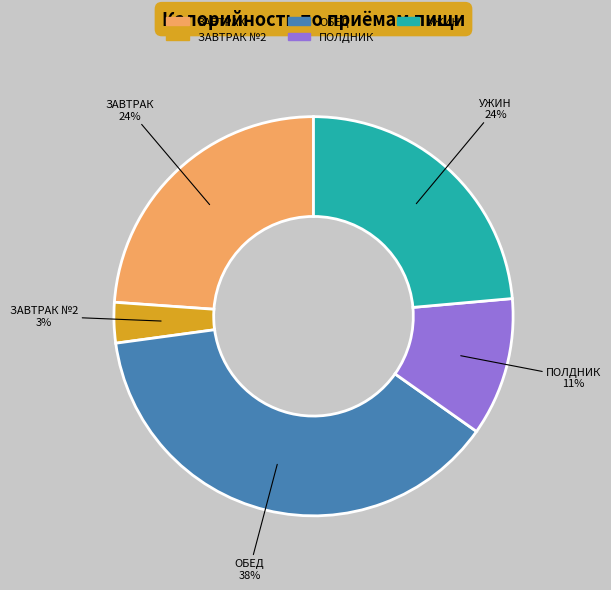

Is there a majority slice in this chart?

No